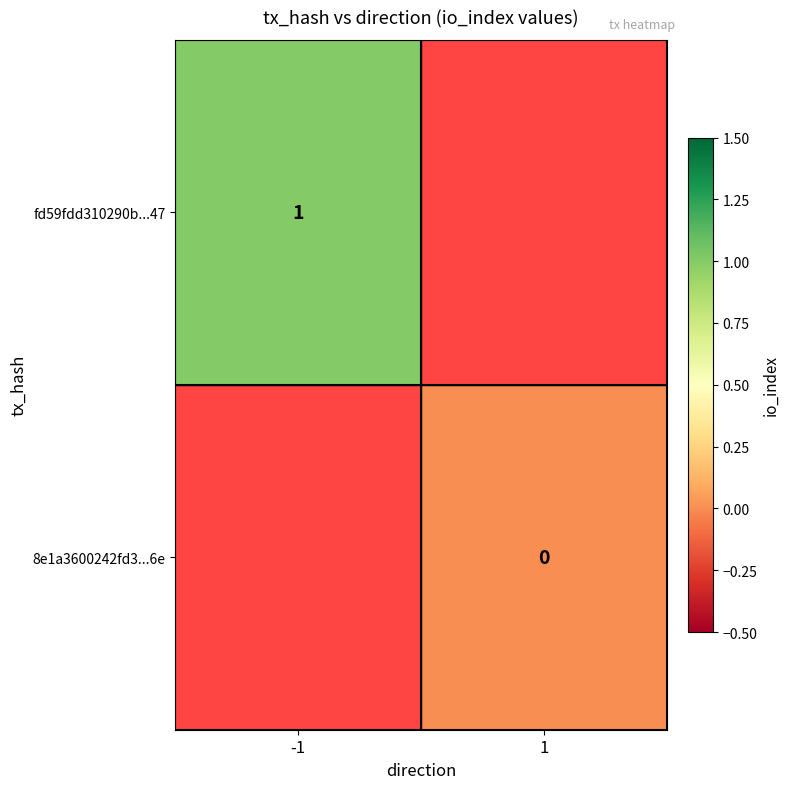

At which category does the chart reach its peak across all series?

-1